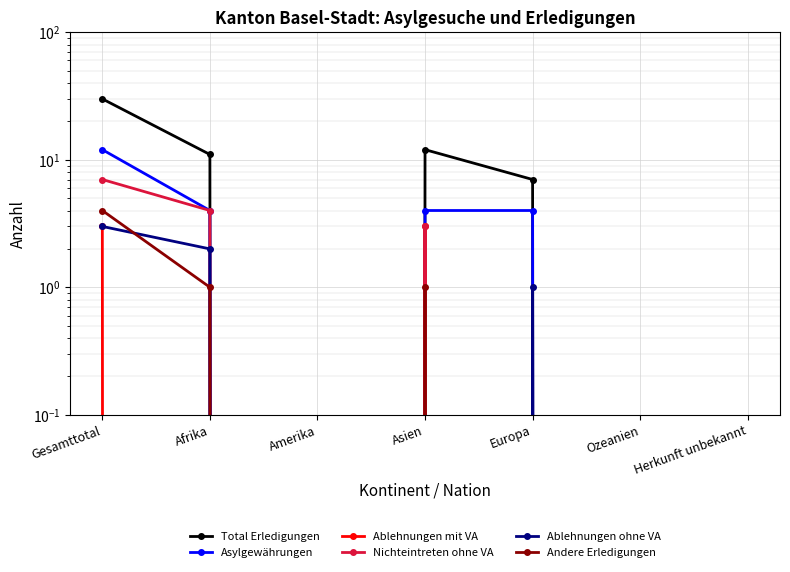

How many positive values does the Ablehnungen ohne VA series have?

3